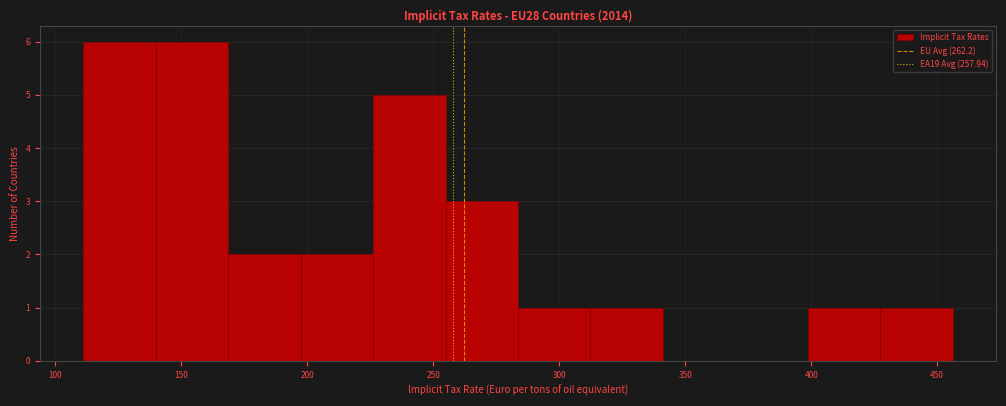

Reading left to right, transcribe this chart: for each bar, give the range it covers on the x-axis and its height. Neither the bar edges nor the heights are printed on the chart, so give them approximately, as read against the axes.

110 to 140: 6
140 to 170: 6
170 to 195: 2
195 to 225: 2
225 to 255: 5
255 to 285: 3
285 to 310: 1
310 to 340: 1
340 to 370: 0
370 to 400: 0
400 to 425: 1
425 to 455: 1